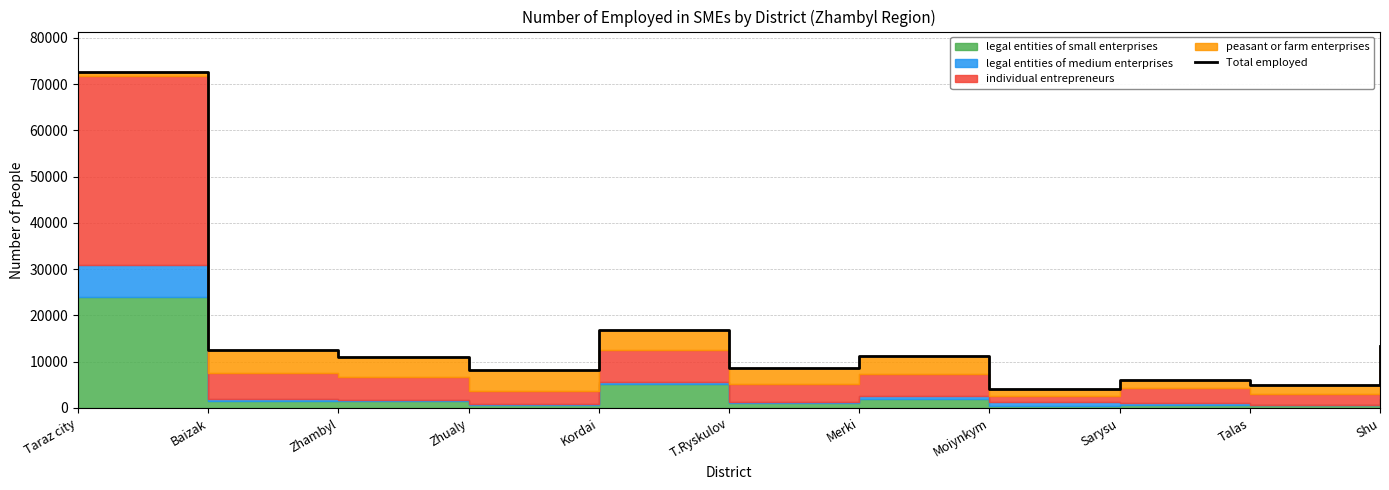

Which label corresponds to the smallest value in the chart?

Moiynkym